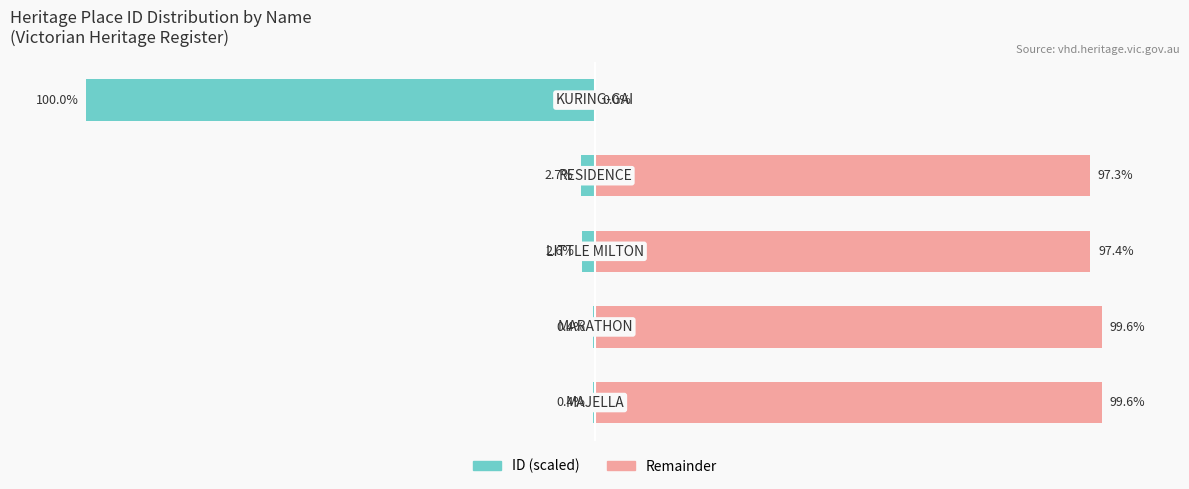

The ID (scaled left) series shows -4.0 at 3. True or false?

False